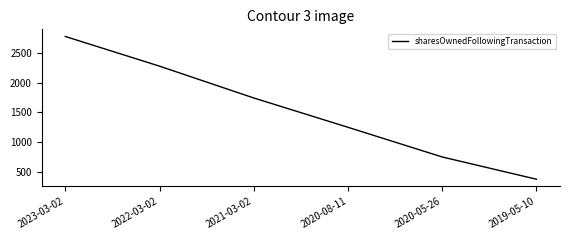

True or false: there are more than 2 points higher than both neighbors.

False